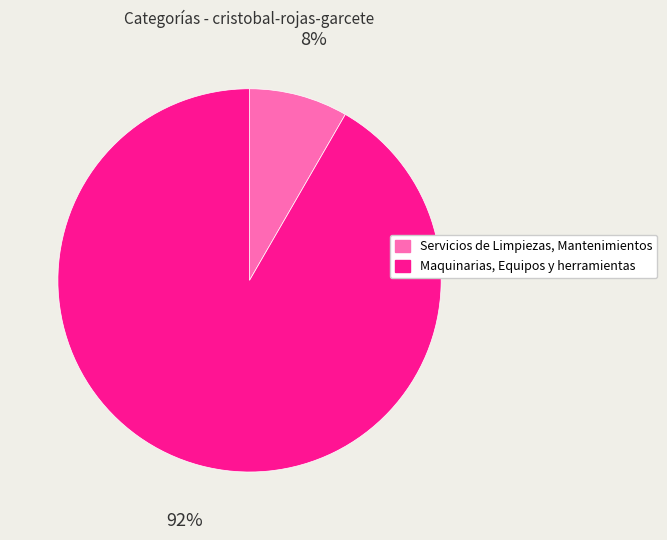

Does Servicios de Limpiezas, Mantenimientos account for over 50% of the chart?

No